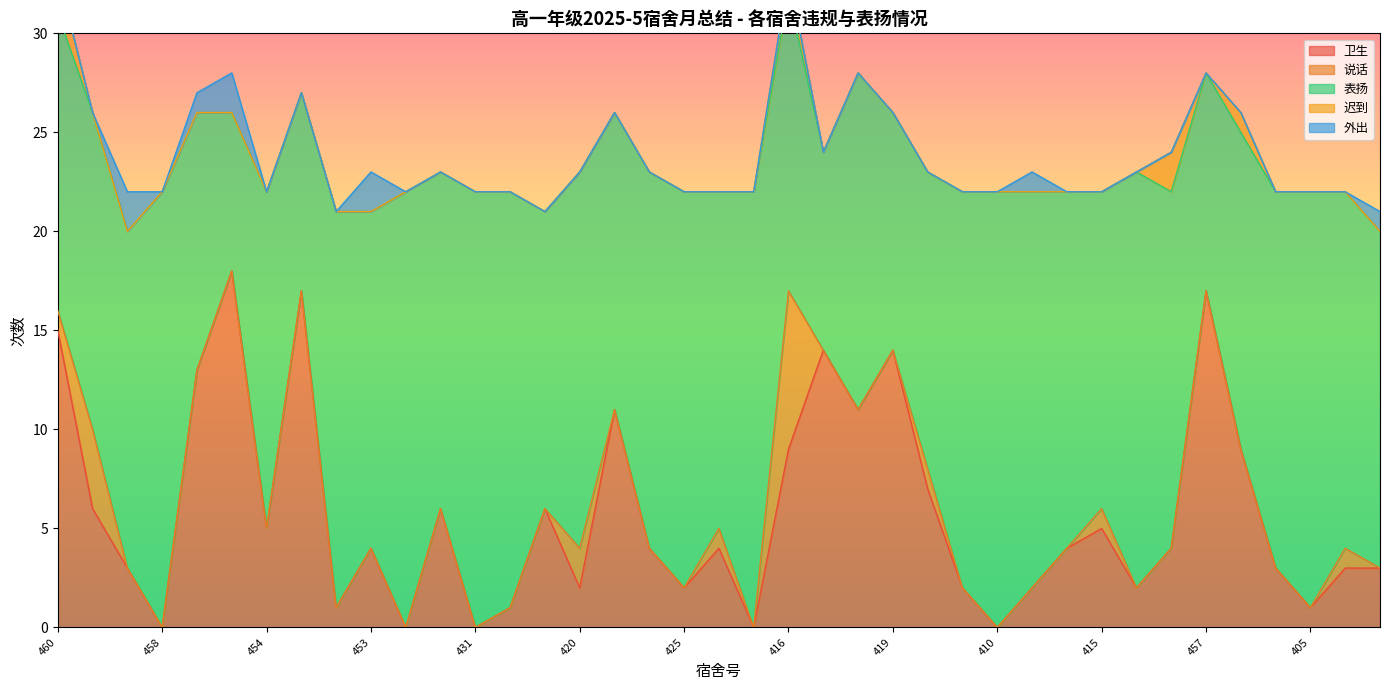

Is it true that 卫生 equals 15 at 460?

True